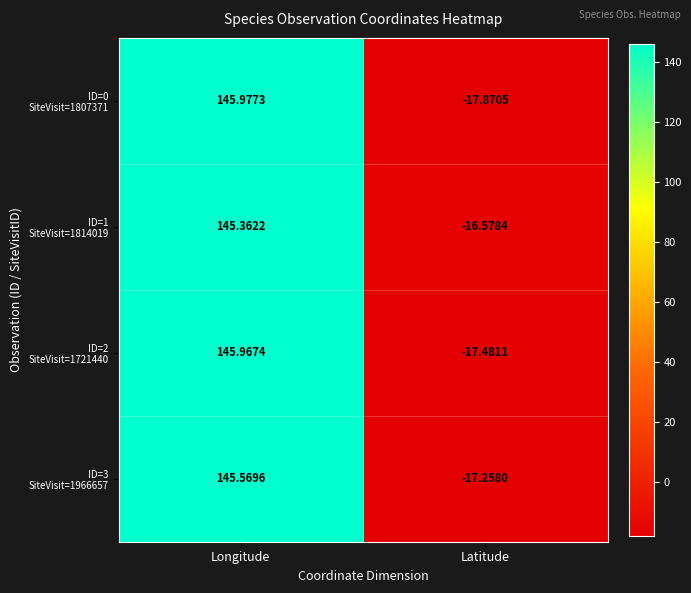

At which category is the sum across all series the highest?

Longitude